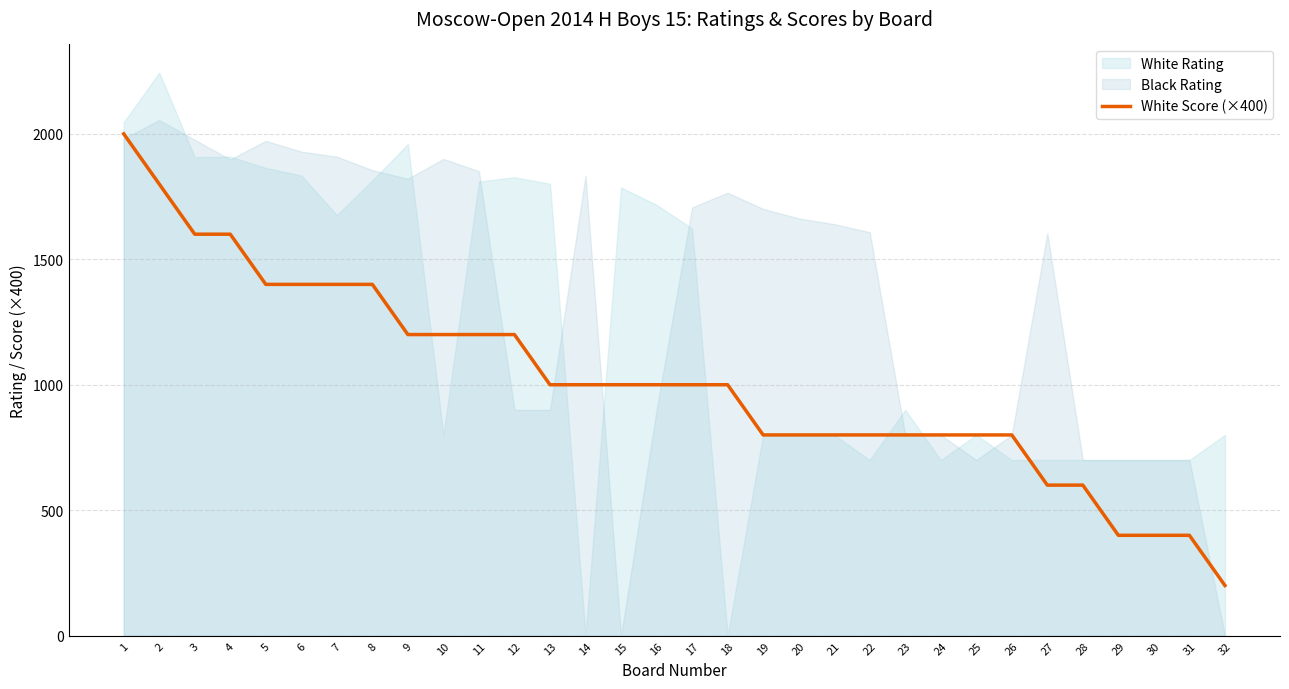

What is the change in value from 24 to 30?

-400